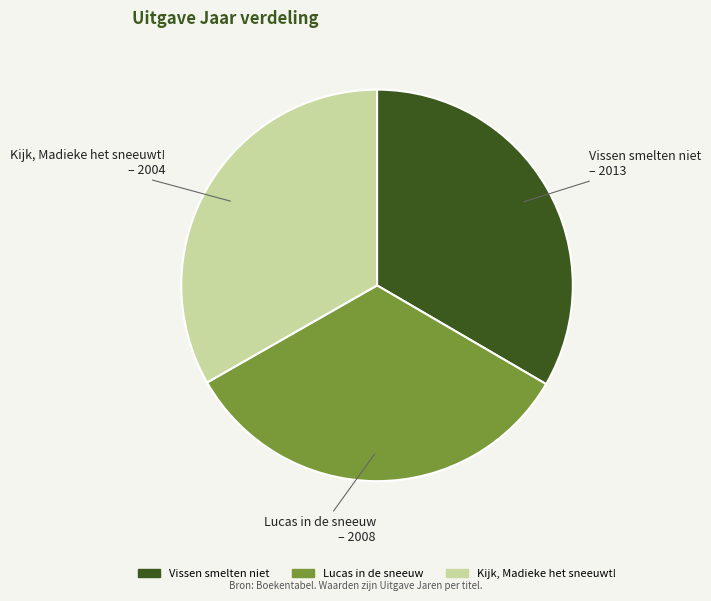

What is the ratio of the value at Kijk, Madieke het sneeuwt! to the value at Lucas in de sneeuw?

1.0